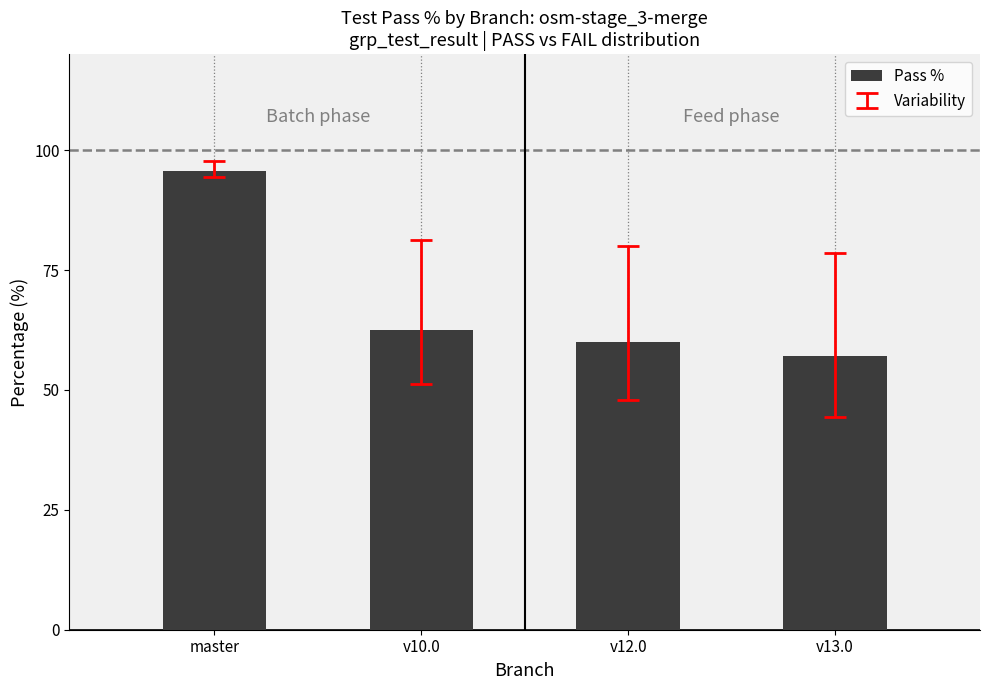

What is the difference between the maximum and second lowest values?

35.7